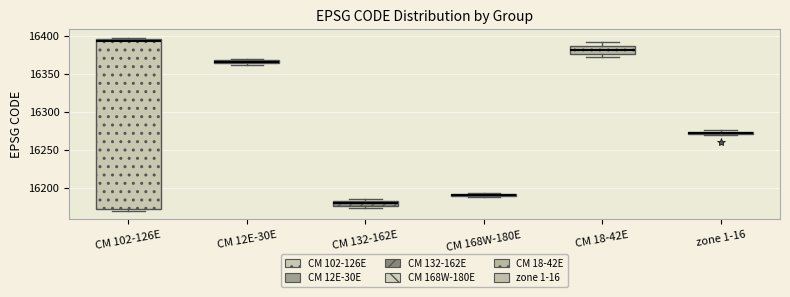

Which box has the lowest median line?

CM 132-162E